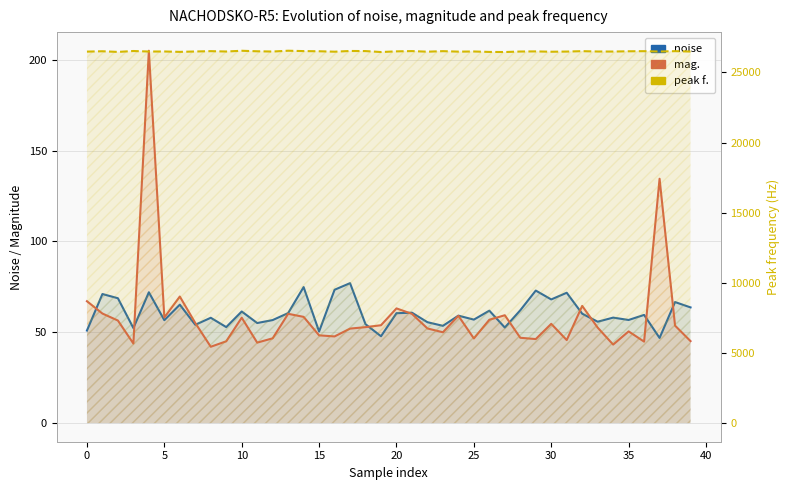

What is the difference between the maximum and minimum values in the mag. series?

163.0